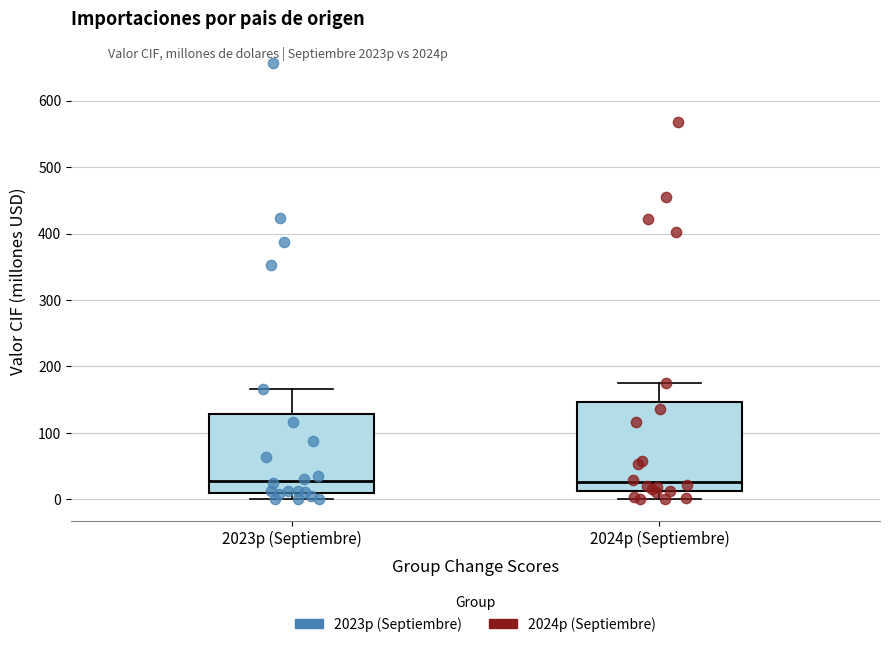

Where is the upper edge of the box for 2023p (Septiembre) on the y-axis? The values are not printed on the chart, so give them approximately, as read against the axis.

130